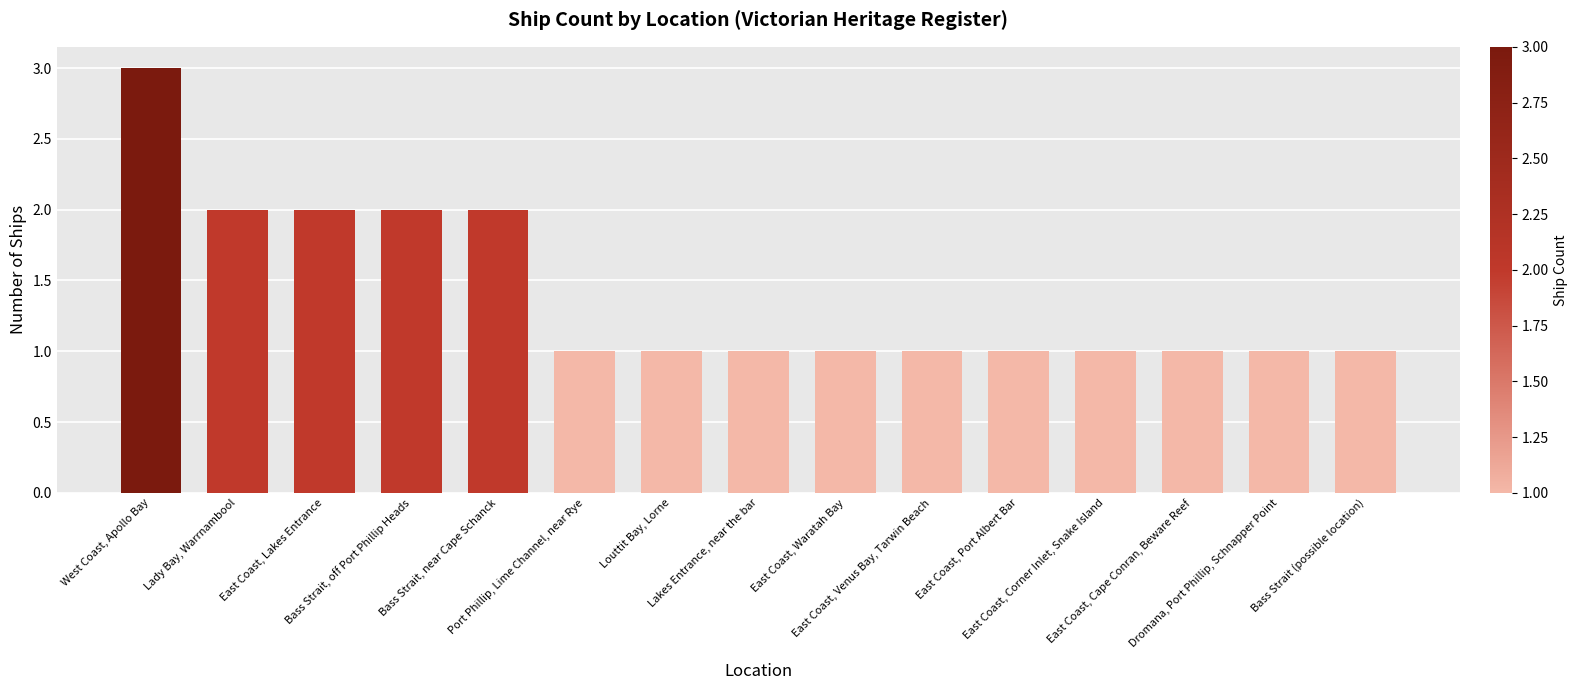

What is the label of the 12th bar from the left?

East Coast, Corner Inlet, Snake Island